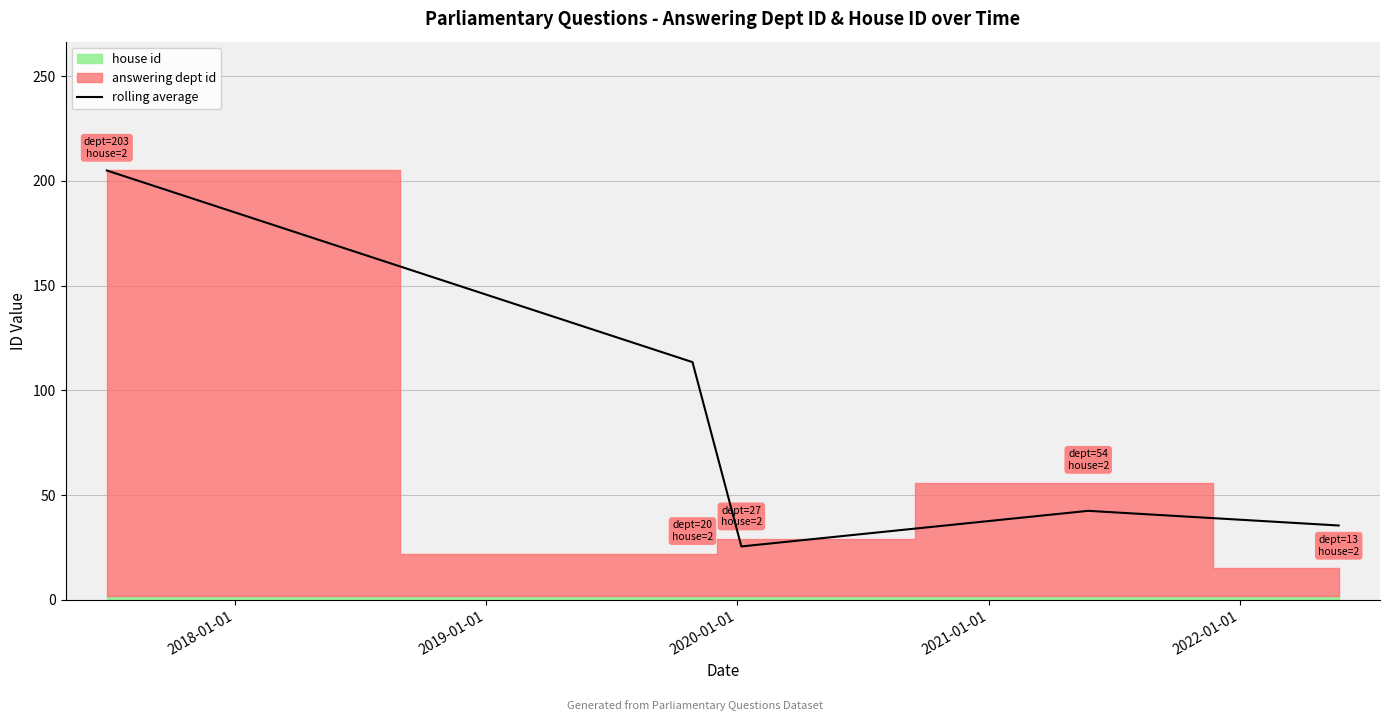

What is the lowest value of the rolling average series?

25.5